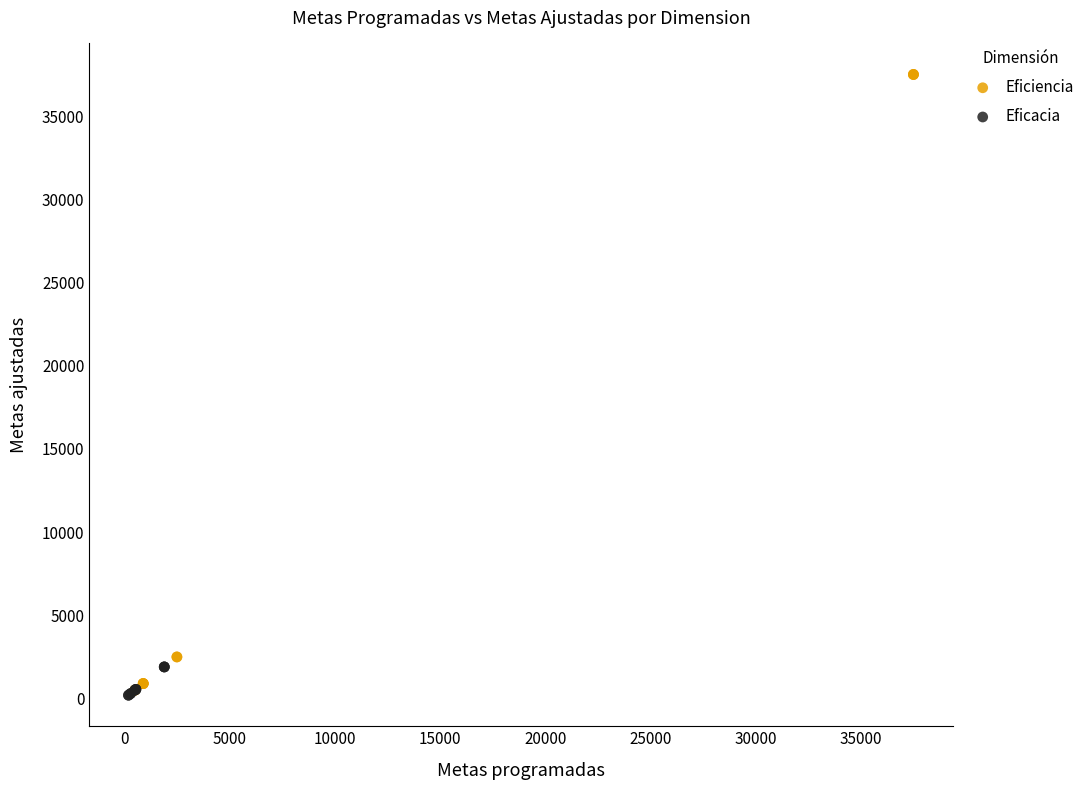

Which series reaches the maximum Y coordinate?

Eficiencia